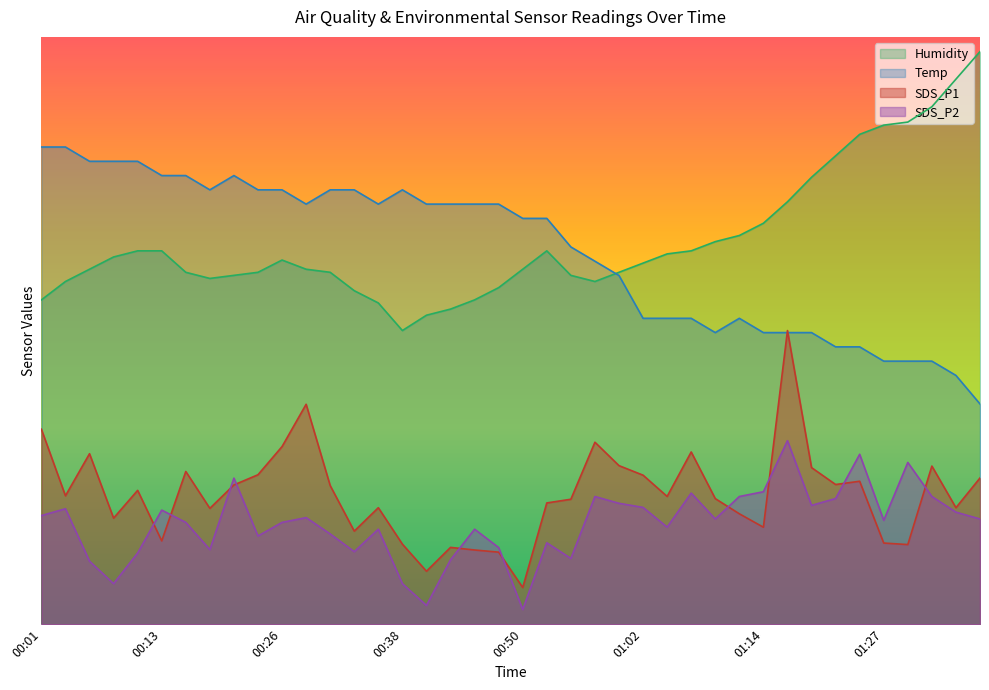

At 01:10, list the series in order from smallest to largest.

SDS_P2, SDS_P1, Temp, Humidity